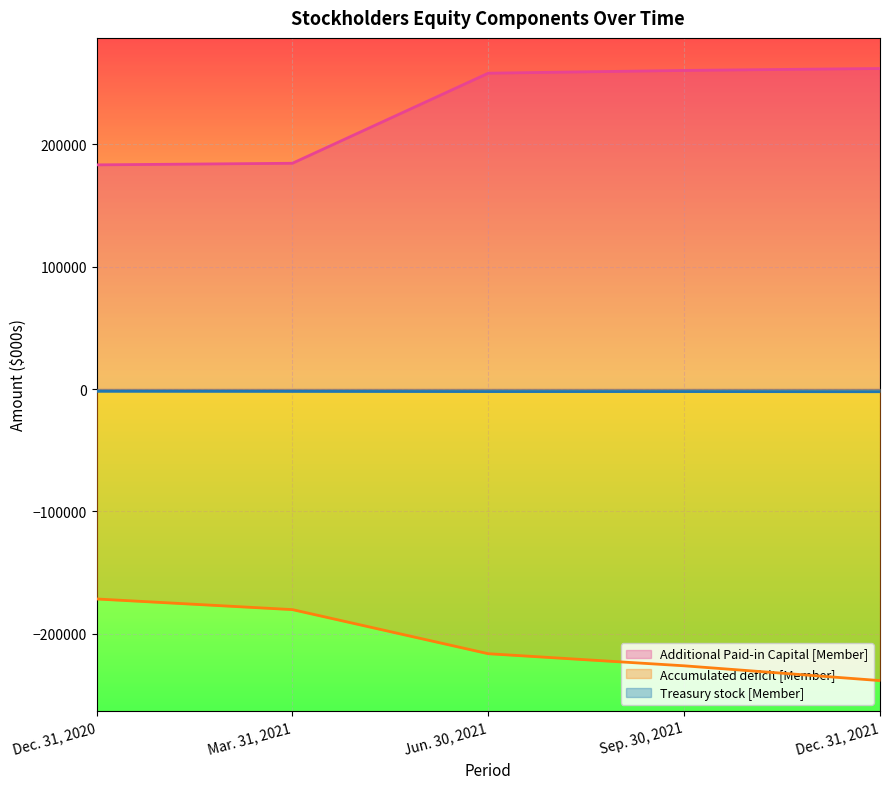

What is the value of the Additional Paid-in Capital [Member] point at the 2nd from the left?

184558